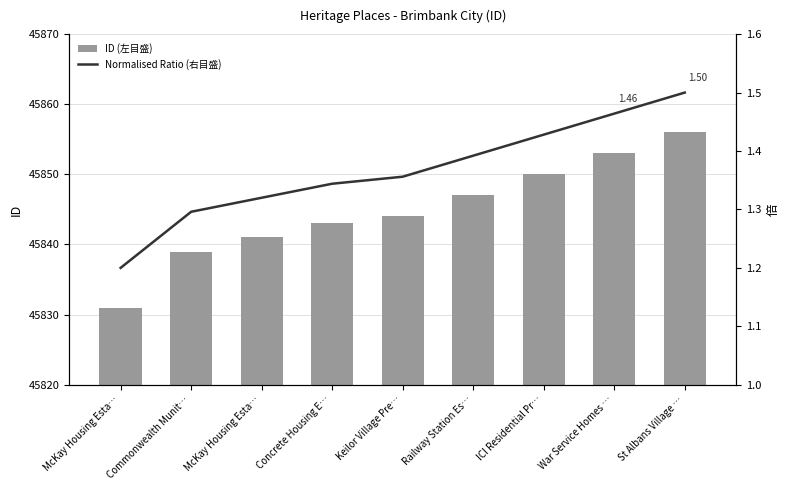

Reading left to right, extract all data points from this chart.

ID (左目盛): McKay Housing Esta…=45831.0	Commonwealth Munit…=45839.0	McKay Housing Esta…=45841.0	Concrete Housing E…=45843.0	Keilor Village Pre…=45844.0	Railway Station Es…=45847.0	ICI Residential Pr…=45850.0	War Service Homes …=45853.0	St Albans Village …=45856.0
Normalised Ratio (右目盛): McKay Housing Esta…=1.2	Commonwealth Munit…=1.3	McKay Housing Esta…=1.3	Concrete Housing E…=1.3	Keilor Village Pre…=1.4	Railway Station Es…=1.4	ICI Residential Pr…=1.4	War Service Homes …=1.5	St Albans Village …=1.5